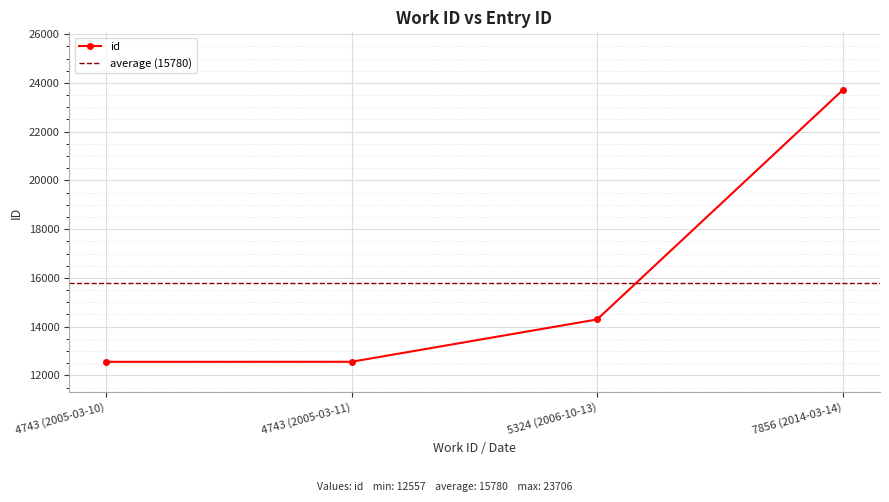

What is the sum of all values?

63118